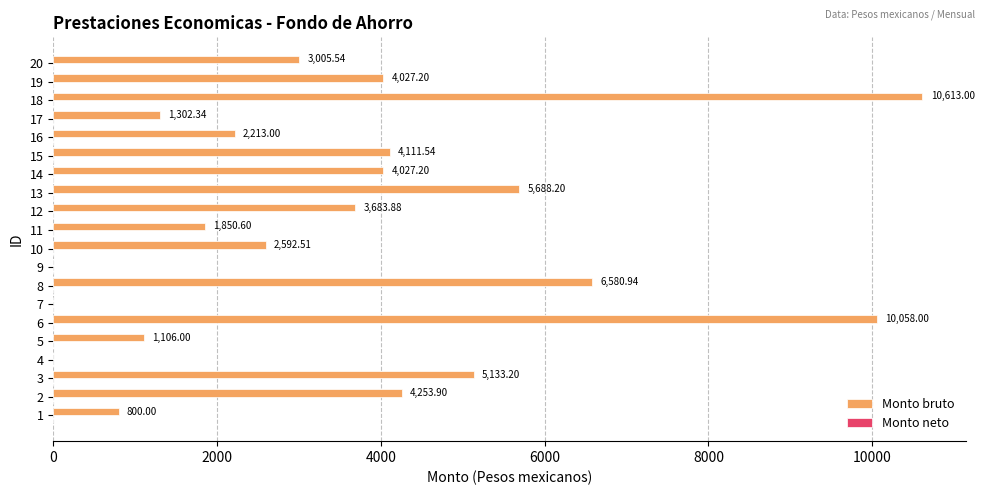

What is the ratio of the value at 1 to the value at 20?

0.3